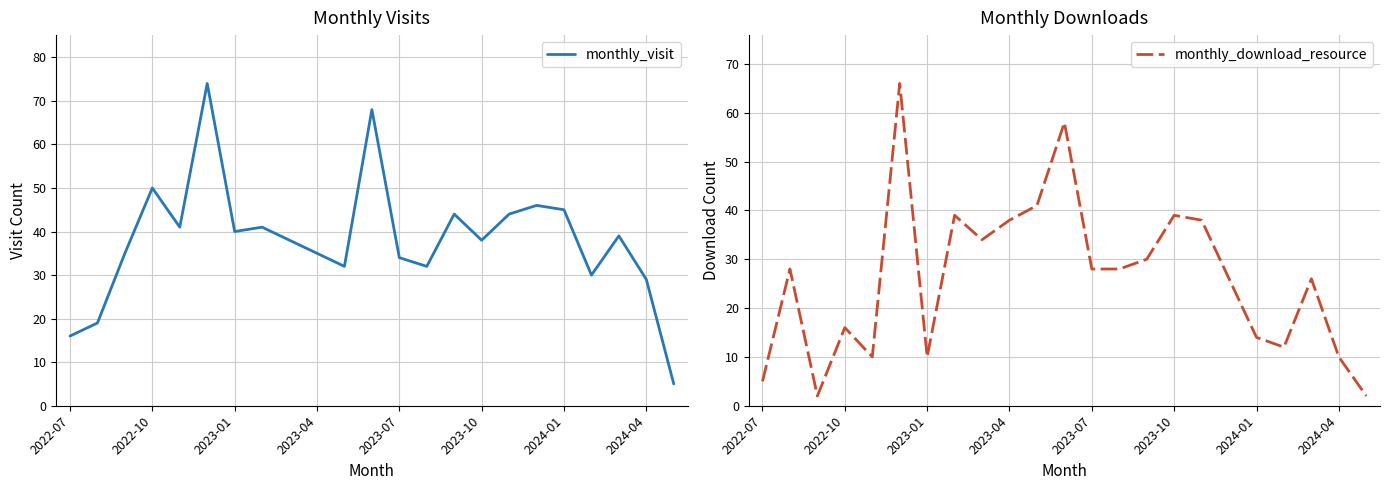

What is the value of the monthly_visit point at the 15th from the left?

44